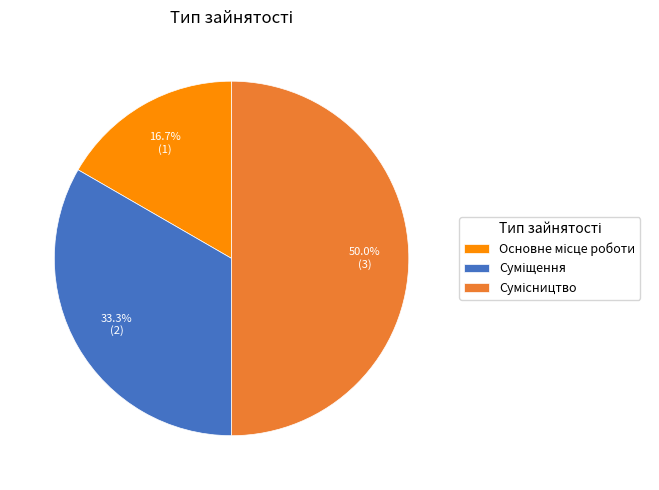

How many segments does this pie chart have?

3